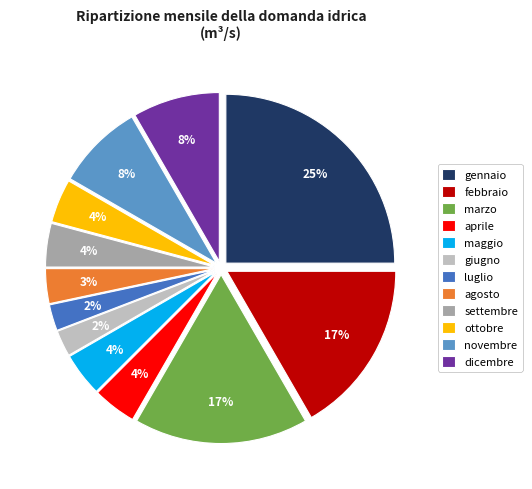

To the nearest percent, what percentage of the pie is novembre?

8%